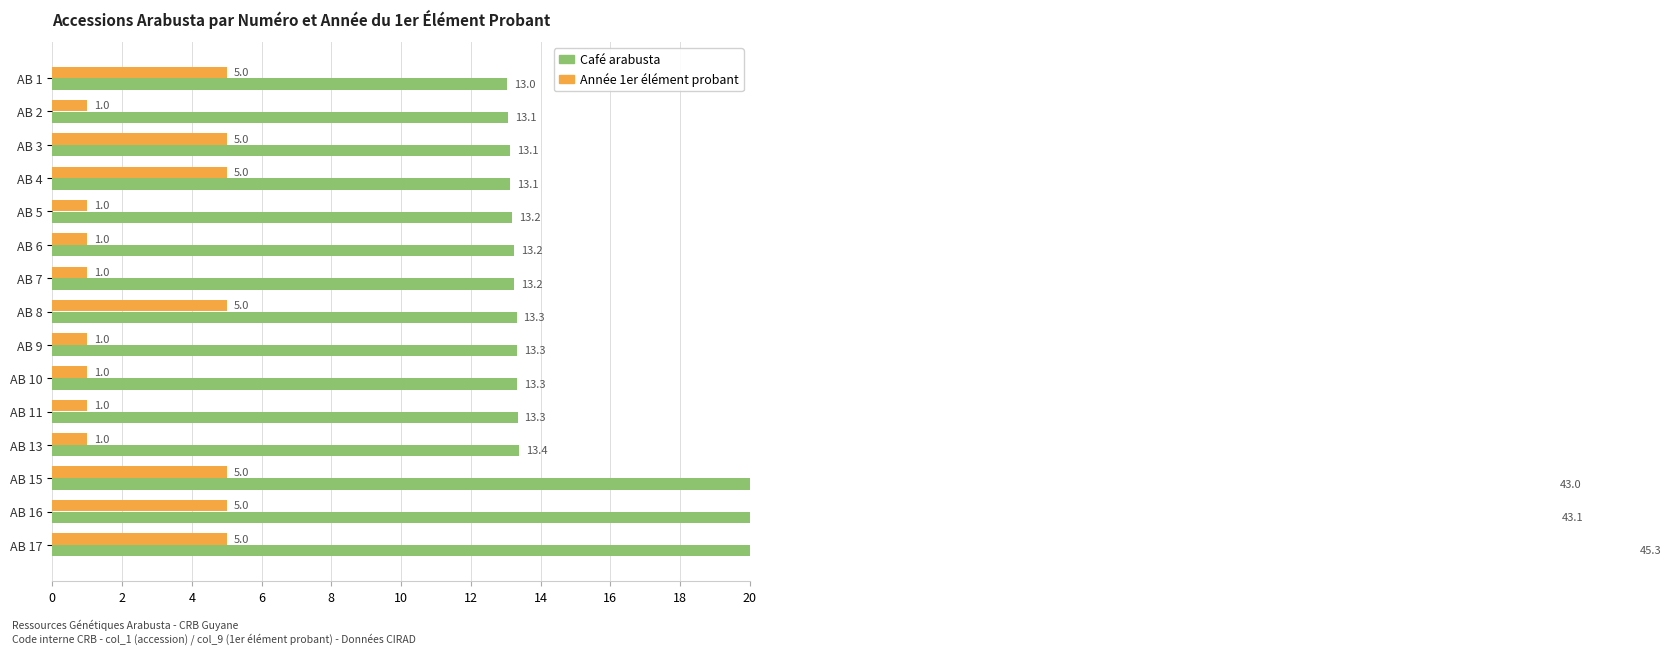

Reading left to right, what are all the values shown in this chart?

Café arabusta: 13.0	13.1	13.1	13.1	13.2	13.2	13.2	13.3	13.3	13.3	13.3	13.4	43.0	43.1	45.3
Année 1er élément probant: 5.0	1.0	5.0	5.0	1.0	1.0	1.0	5.0	1.0	1.0	1.0	1.0	5.0	5.0	5.0